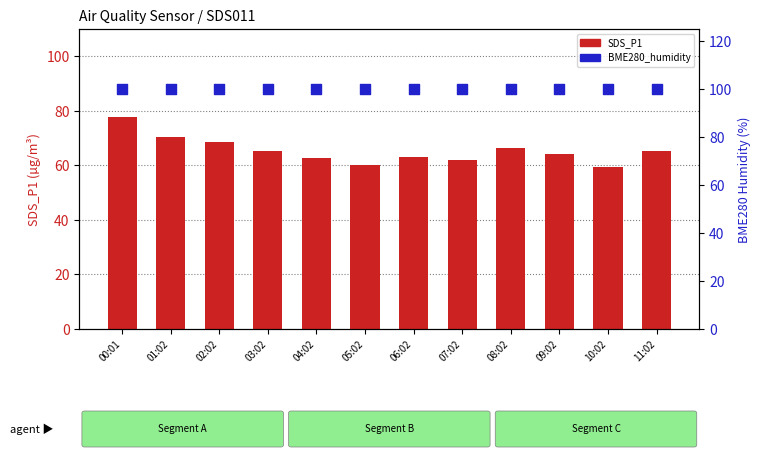

Which series has the largest total across all categories?

BME280_humidity